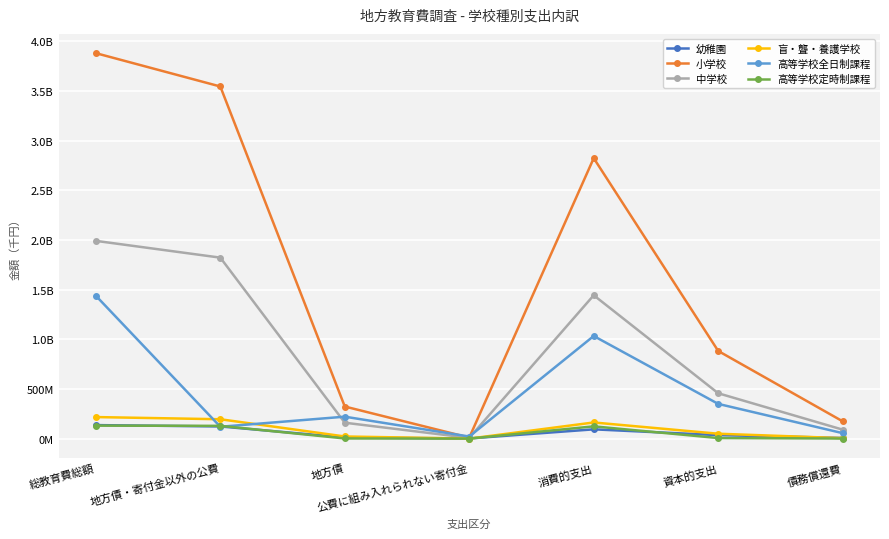

What are all the series names shown in the legend?

幼稚園, 小学校, 中学校, 盲・聾・養護学校, 高等学校全日制課程, 高等学校定時制課程